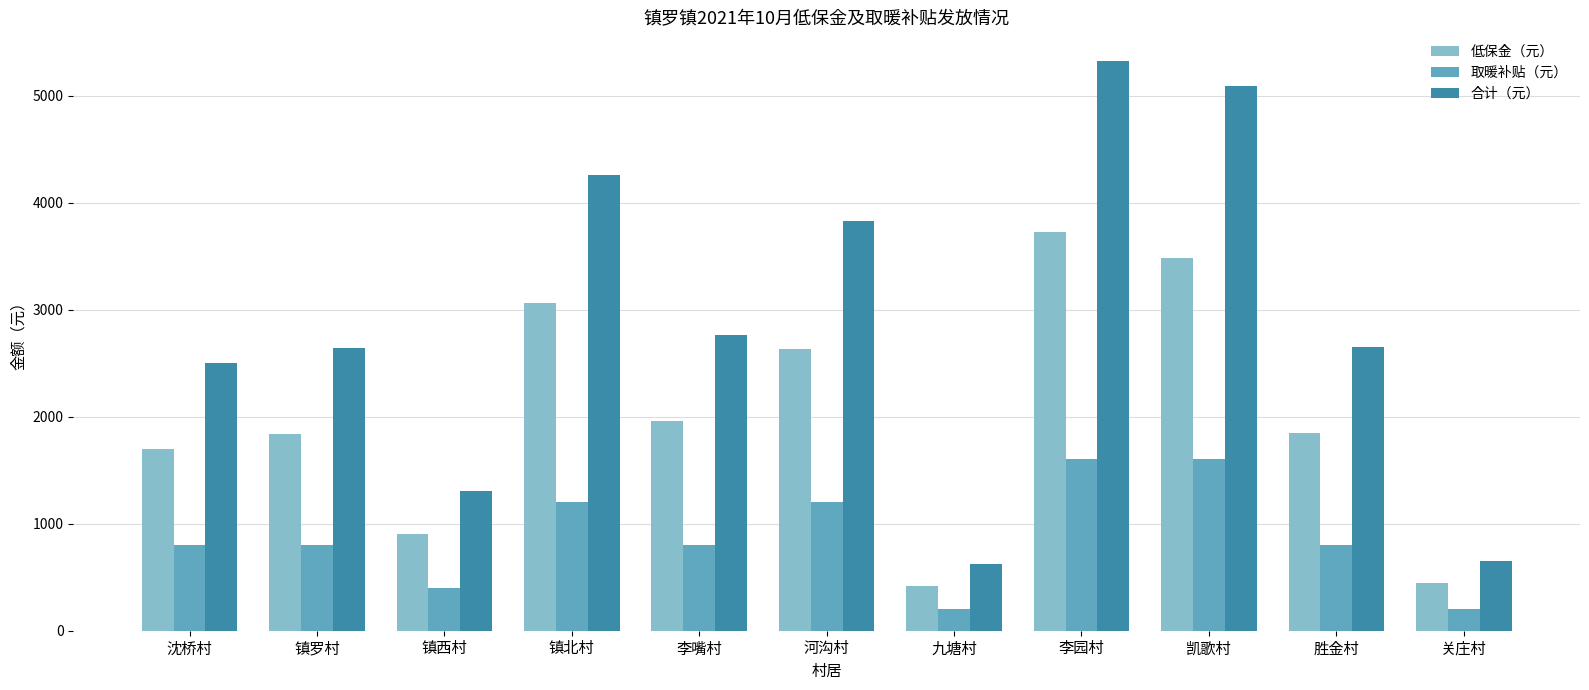

Is it true that 取暖补贴（元） equals 1200 at 河沟村?

True